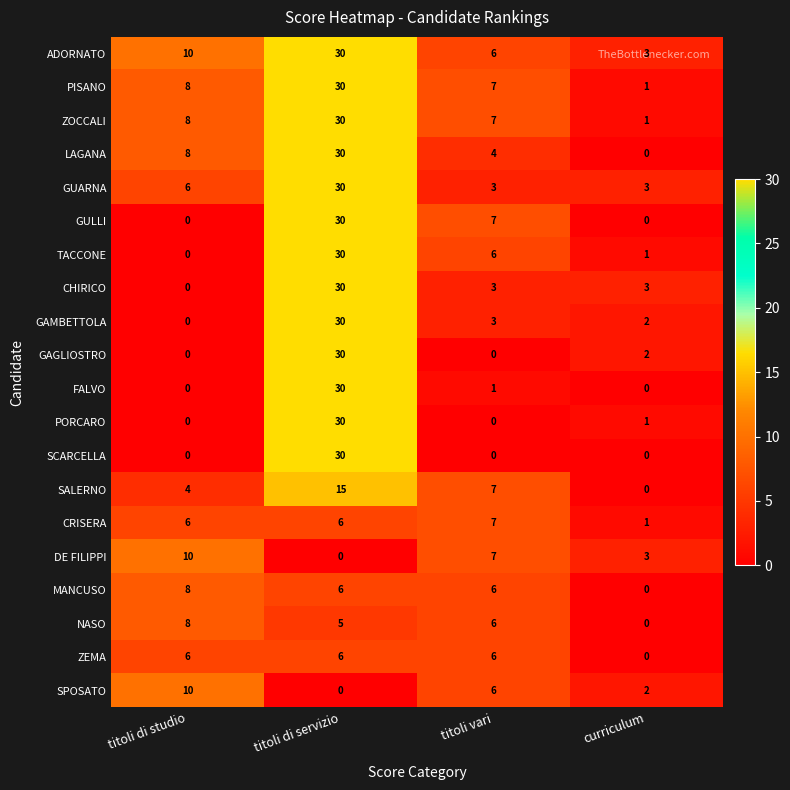

What is the average value of the DE FILIPPI series?

5